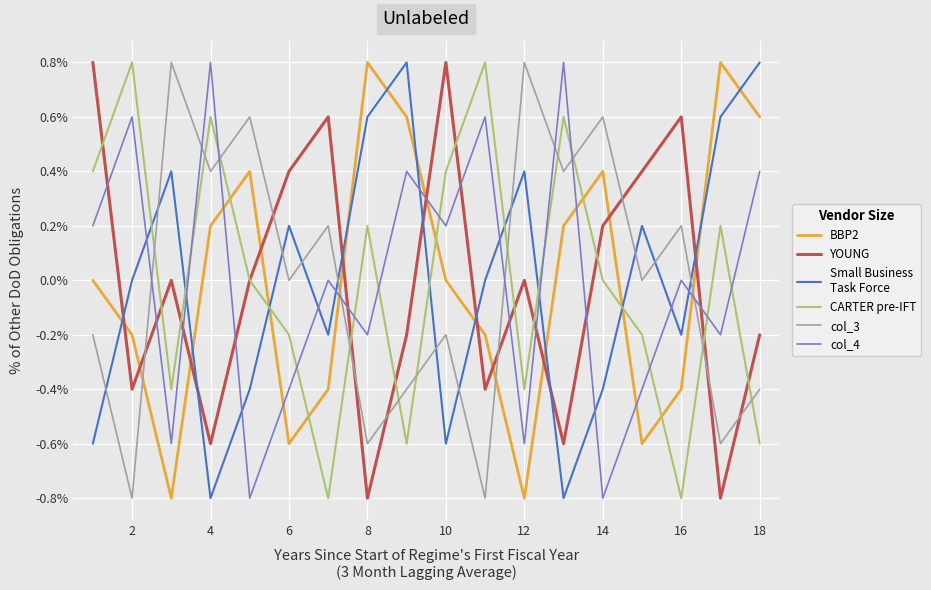

Is this an area chart (filled region under the line)?

No